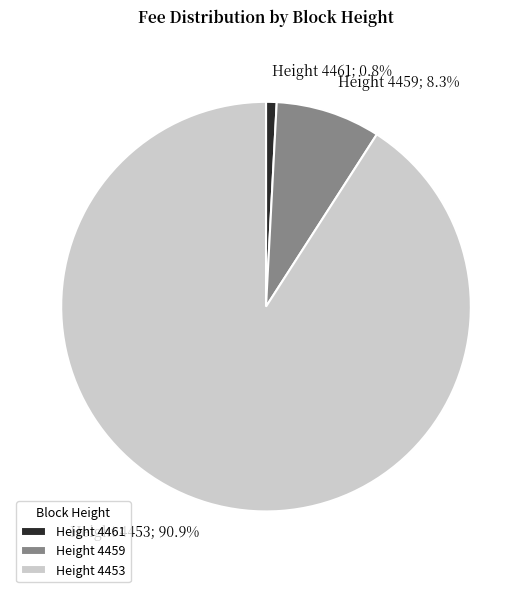

How many segments does this pie chart have?

3